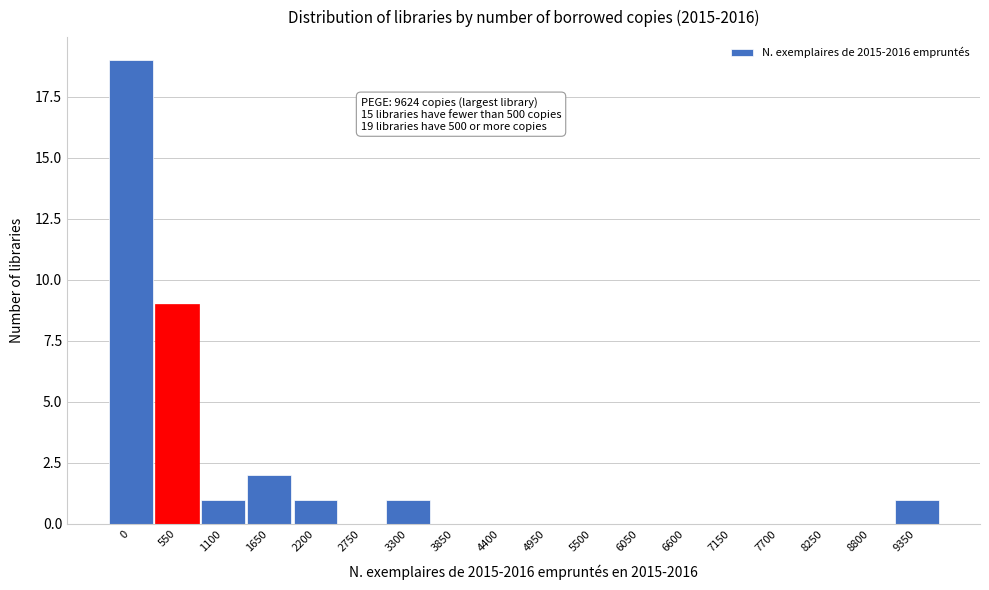

Reading left to right, list all the values displayed in this chart.

0=19	550=9	1100=1	1650=2	2200=1	2750=0	3300=1	3850=0	4400=0	4950=0	5500=0	6050=0	6600=0	7150=0	7700=0	8250=0	8800=0	9350=1